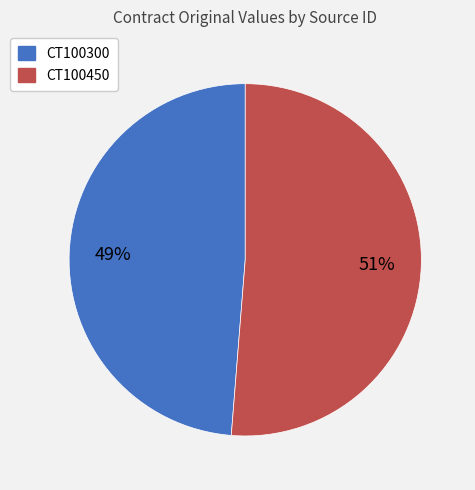

Which slice is the smallest?

CT100300